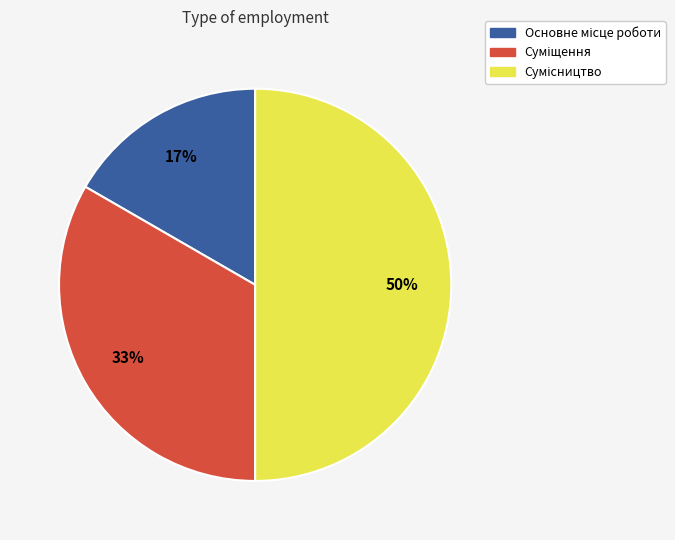

To the nearest percent, what is the average slice percentage?

33%